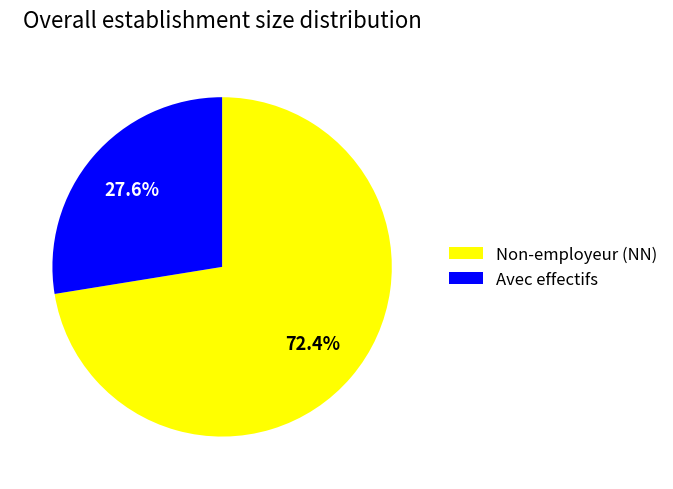

Is Non-employeur (NN) the majority of the pie?

Yes